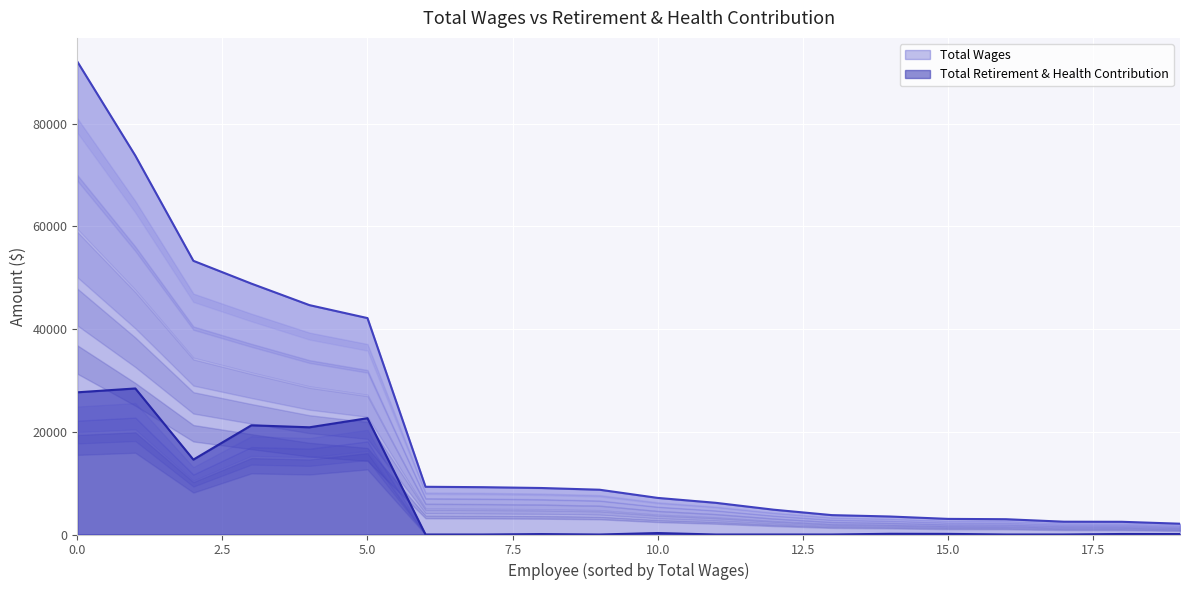

At total_retirement, list the series in order from smallest to largest.

total_retirement, total_wages